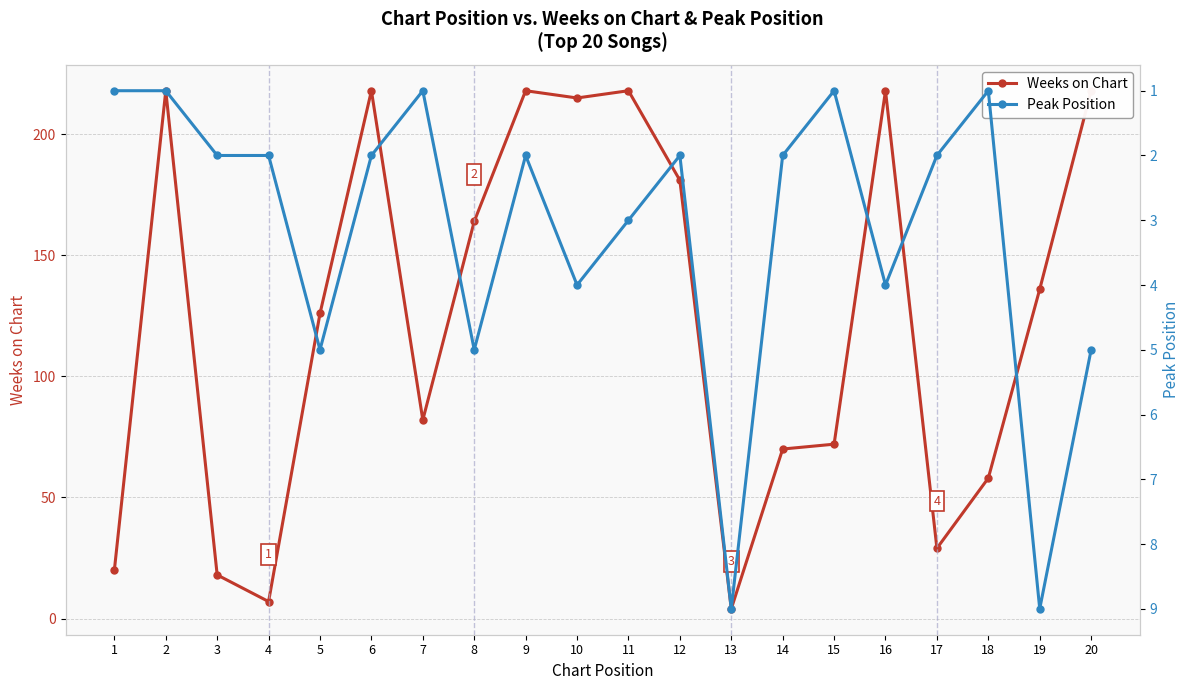

What is the difference between the Weeks on Chart values at 10 and 20?

3